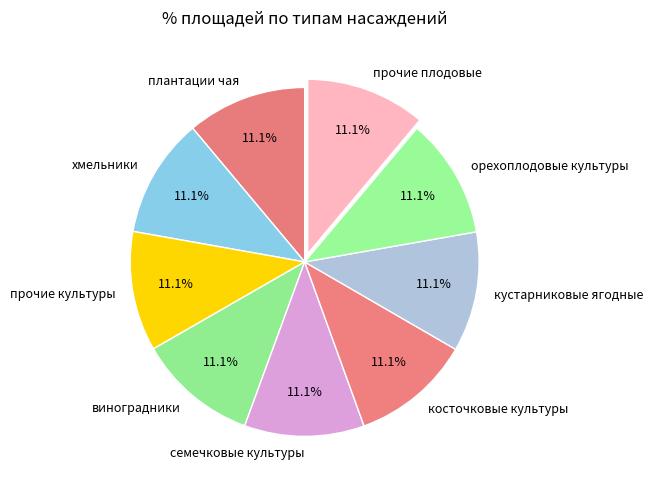

Does виноградники account for over 50% of the chart?

No